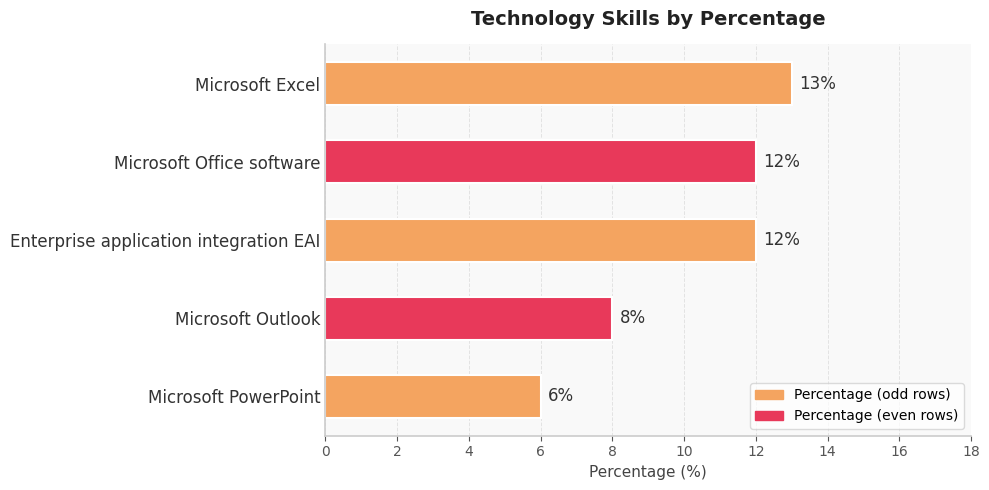

What is the change in value from Enterprise application integration EAI to Microsoft PowerPoint?

-6